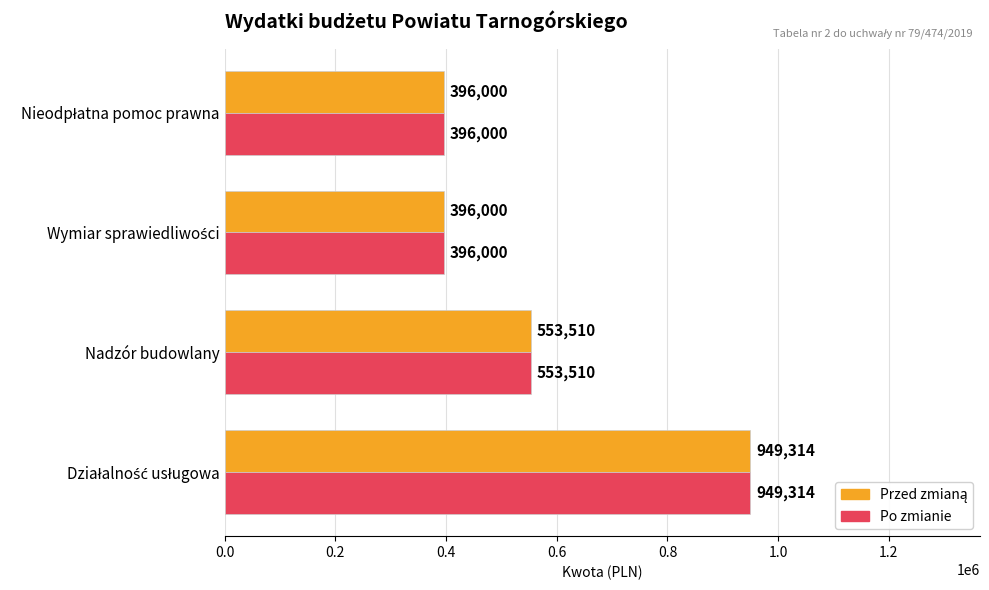

The Po zmianie series shows 756212 at Nadzór budowlany. True or false?

False